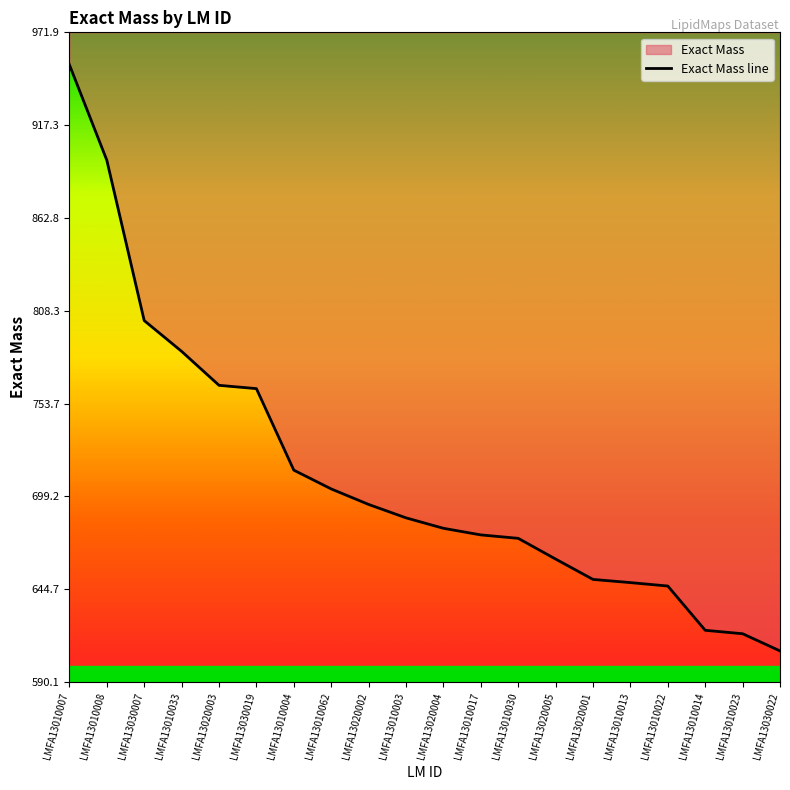

What is the ratio of the value at LMFA13010033 to the value at LMFA13010008?

0.9